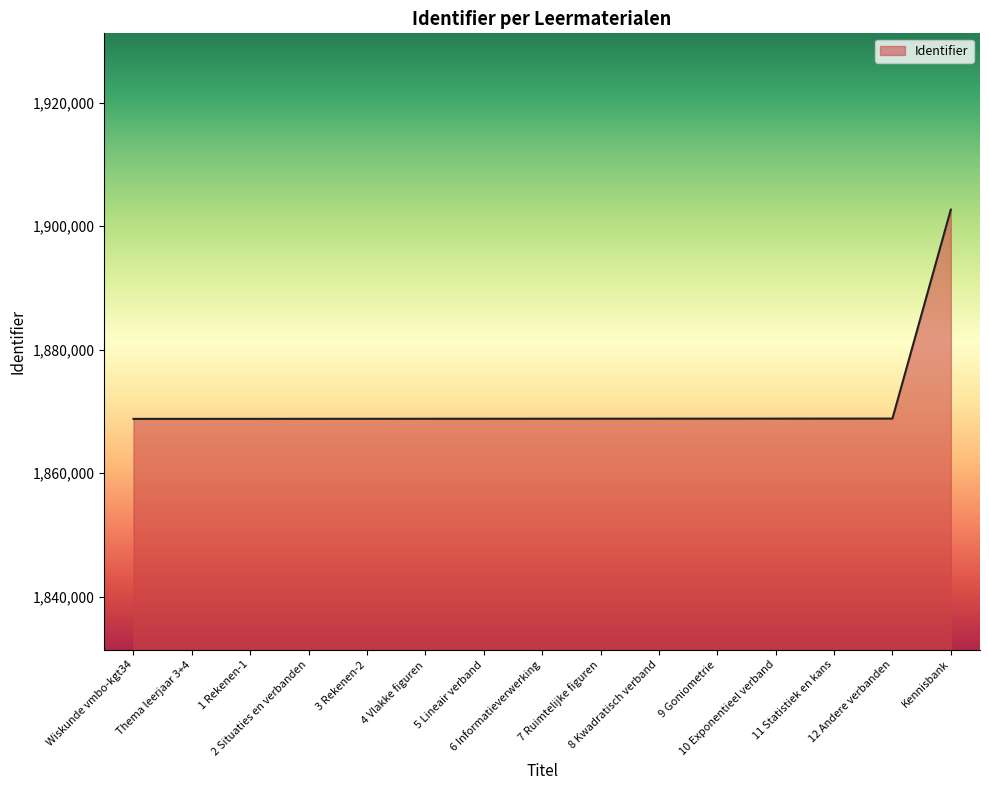

What is the sum of the values at 1 Rekenen-1 and 6 Informatieverwerking?

3737592